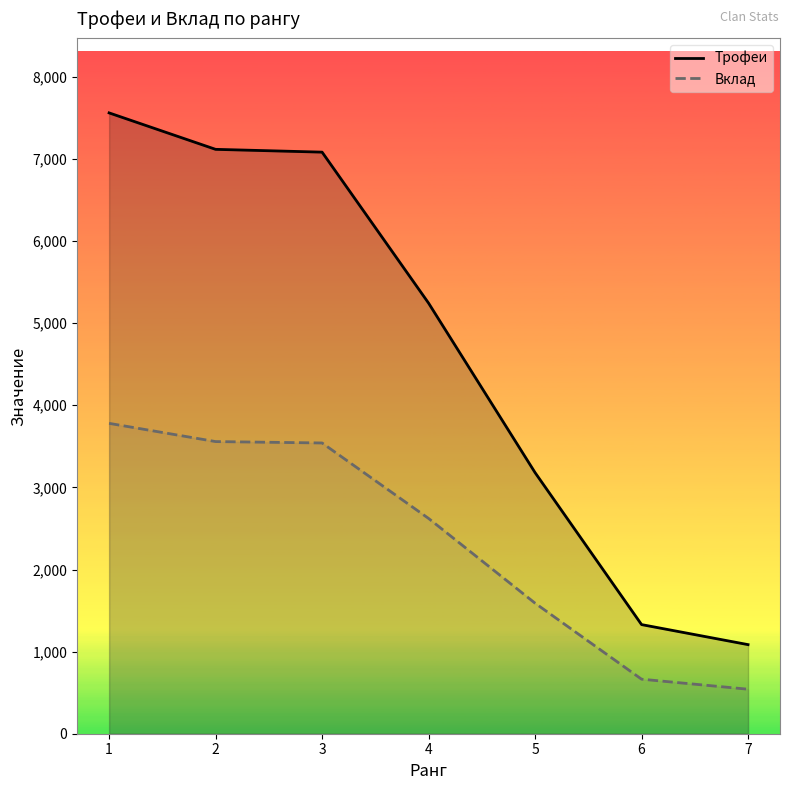

True or false: Трофеи and Вклад cross at least once.

False